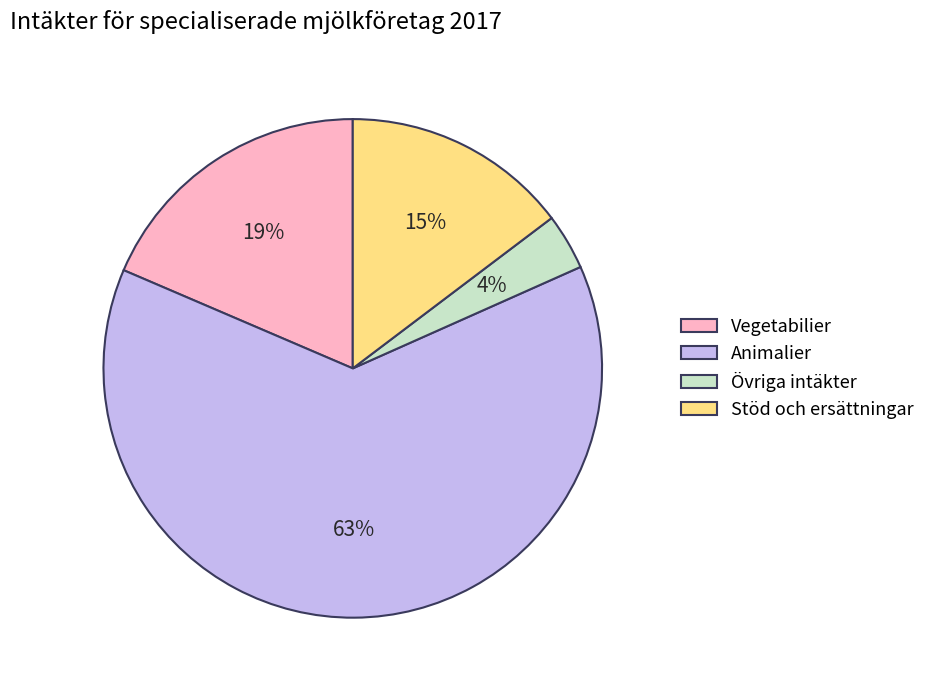

The Stöd och ersättningar slice represents 9% of the pie. True or false?

False